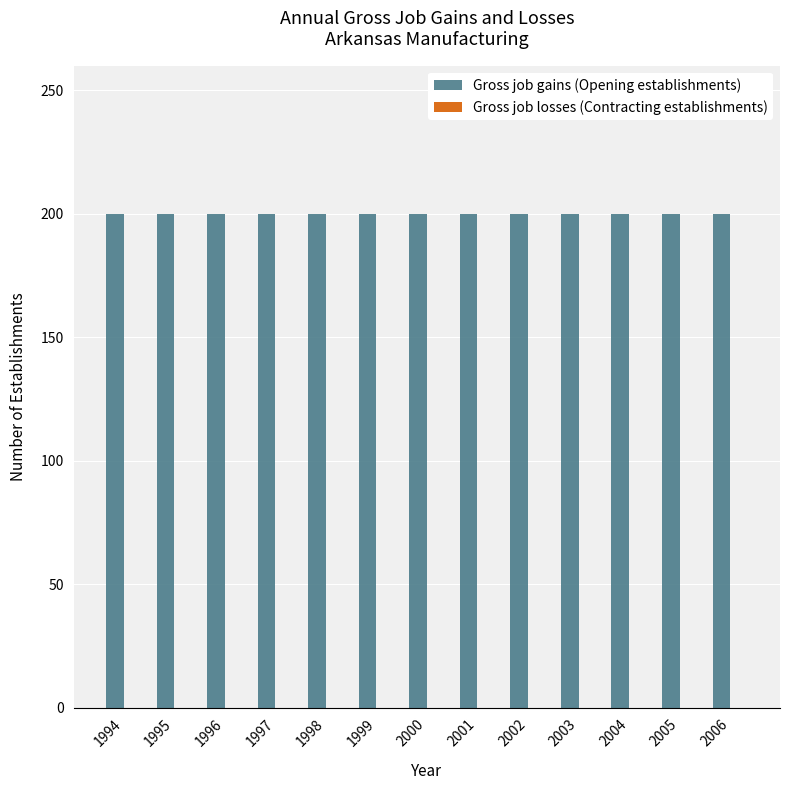

Between 2006 and 2002, which is larger?

2006